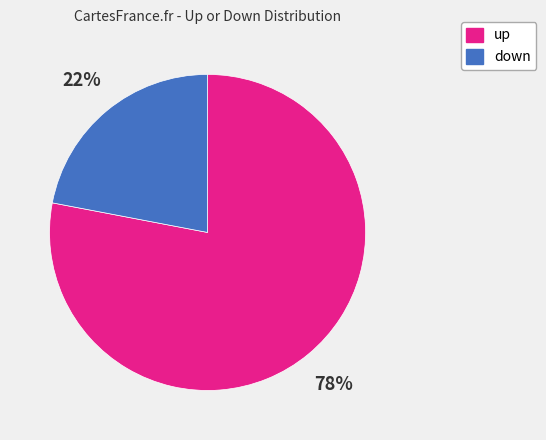

What is the smallest slice in the pie chart?

down